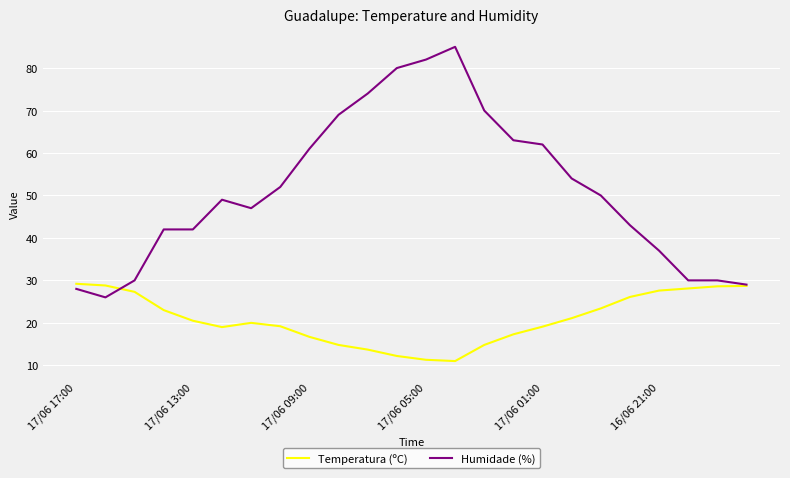

List the series in order of their peak value, lowest first.

Temperatura (ºC), Humidade (%)